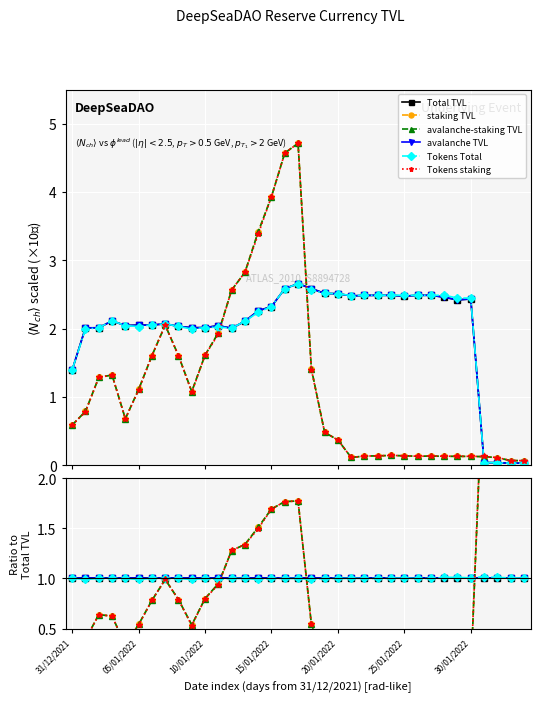

What position from the left is 17?

18